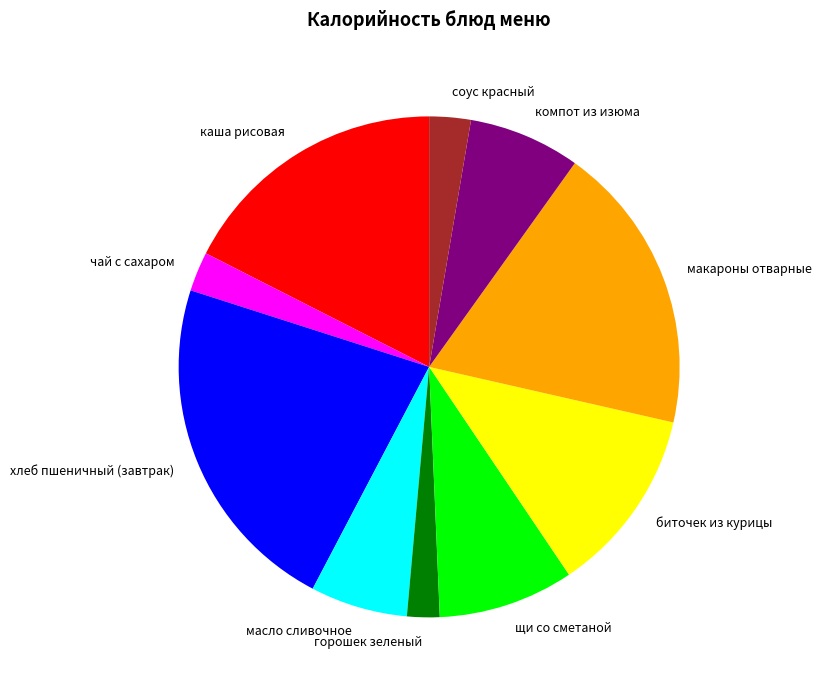

The компот из изюма slice represents 7% of the pie. True or false?

True